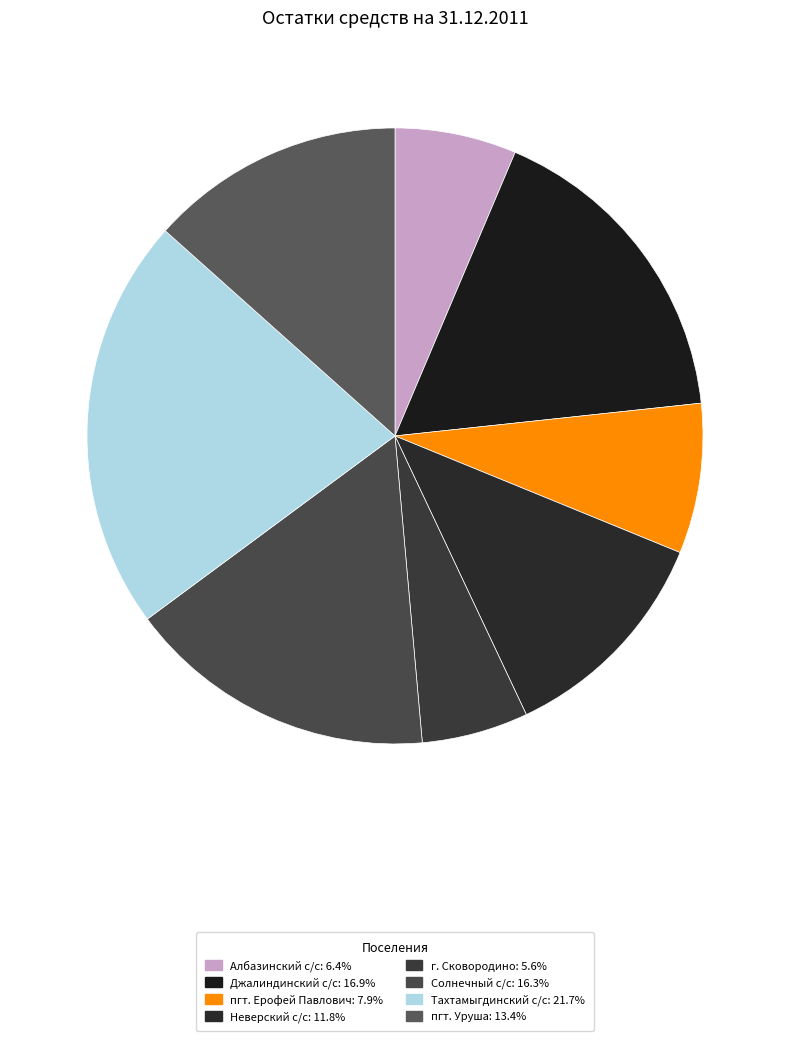

Which has a higher value, г. Сковородино or Албазинский с/с?

Албазинский с/с